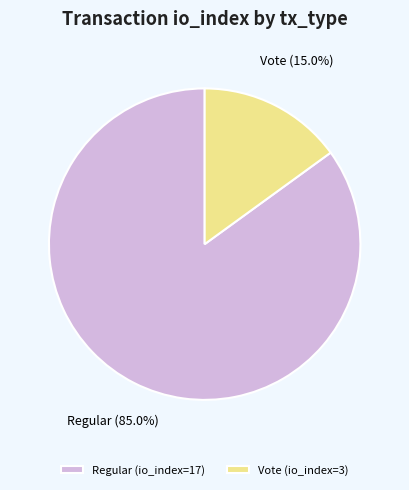

The Regular (io_index=17) slice represents 98% of the pie. True or false?

False